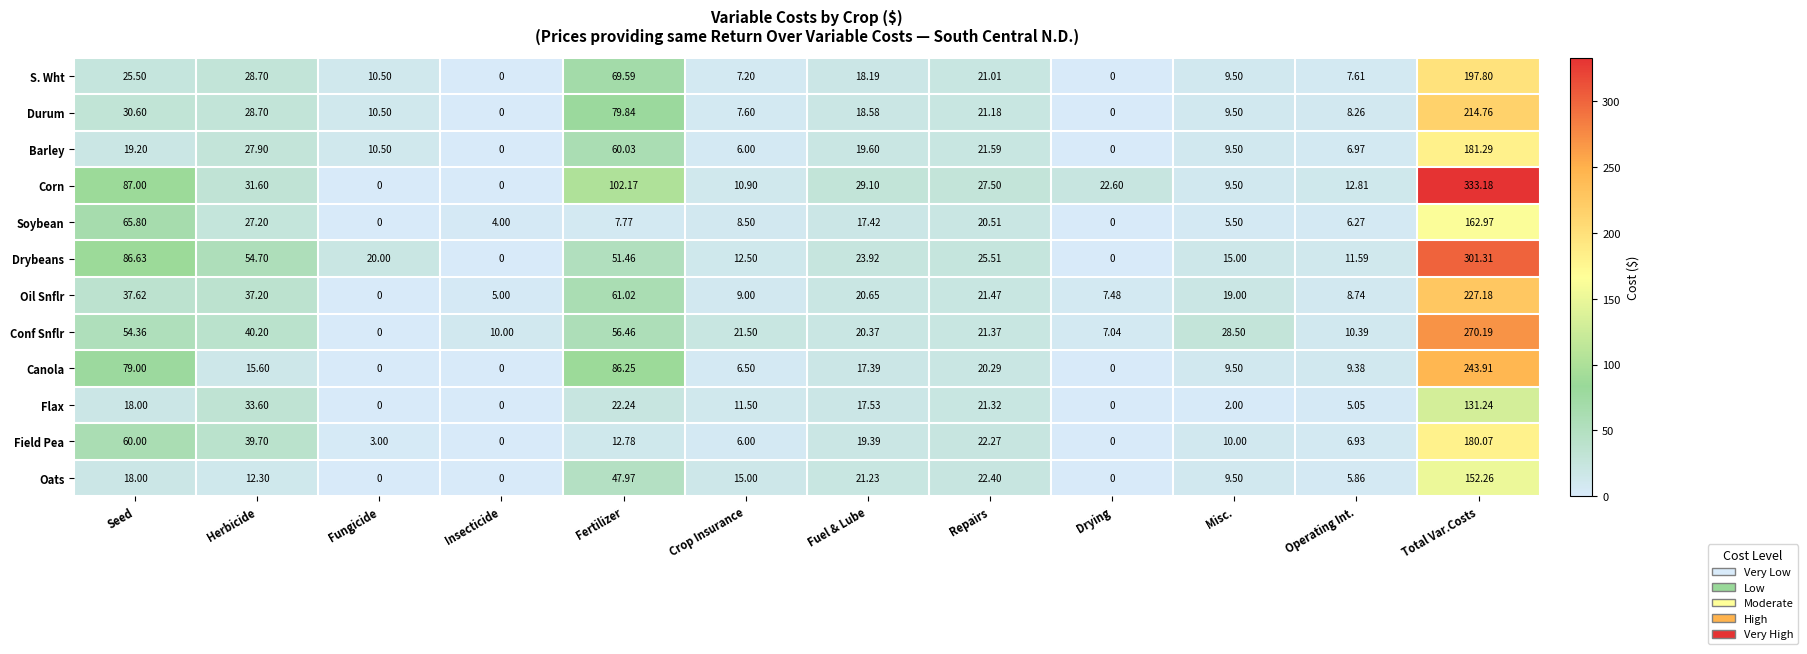

Which series has the largest range (max minus min)?

Corn